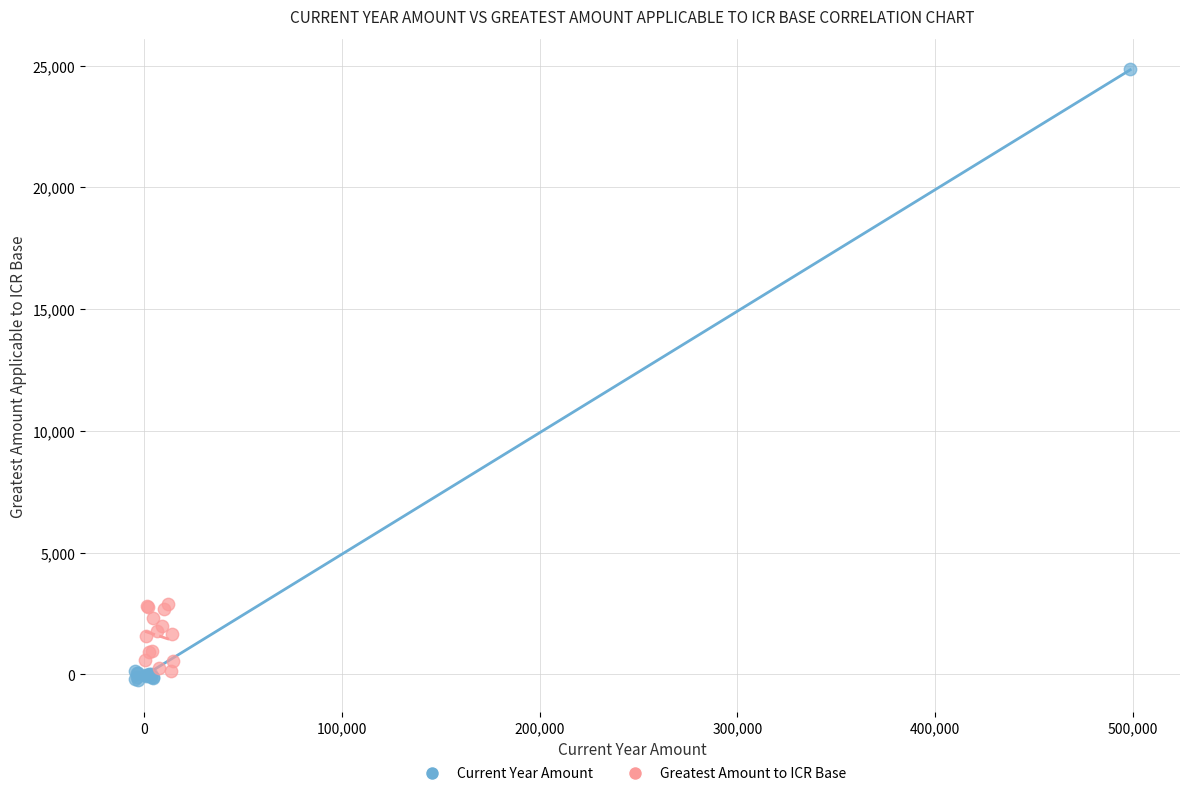

Which series has the widest spread of Y values?

Current Year Amount